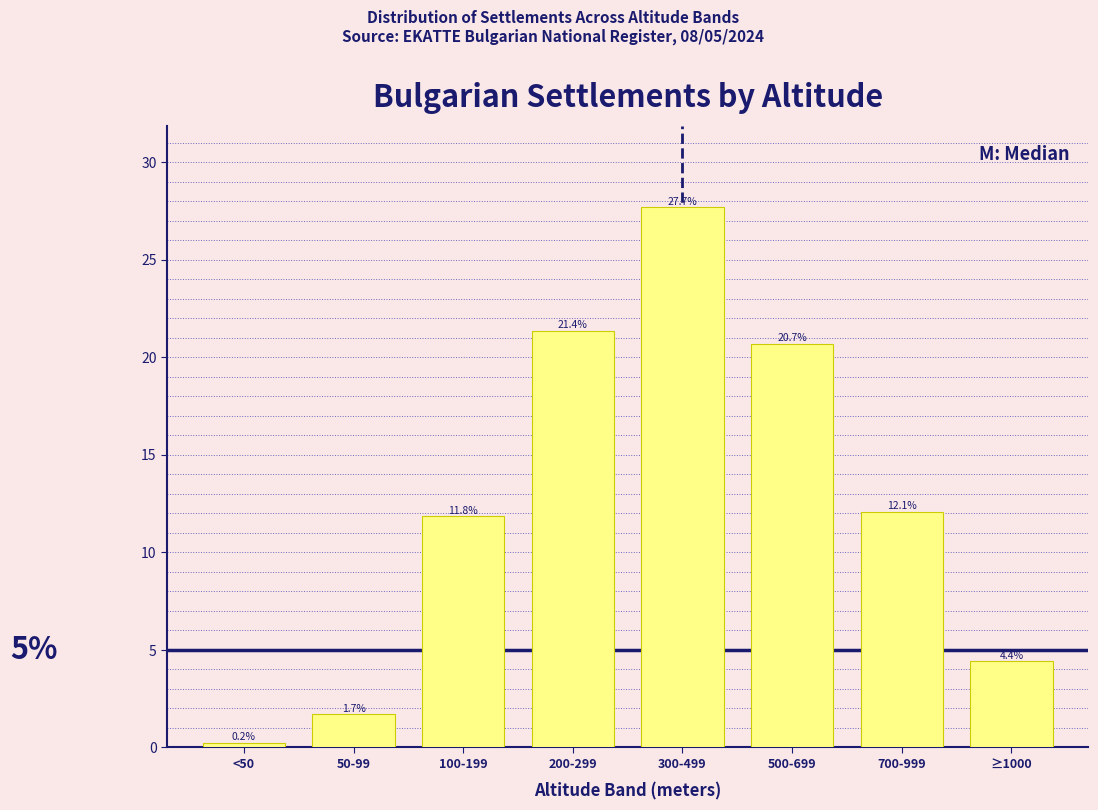

Reading left to right, transcribe all the data shown in this chart.

<50=0.2	50-99=1.7	100-199=11.8	200-299=21.4	300-499=27.7	500-699=20.7	700-999=12.1	≥1000=4.4